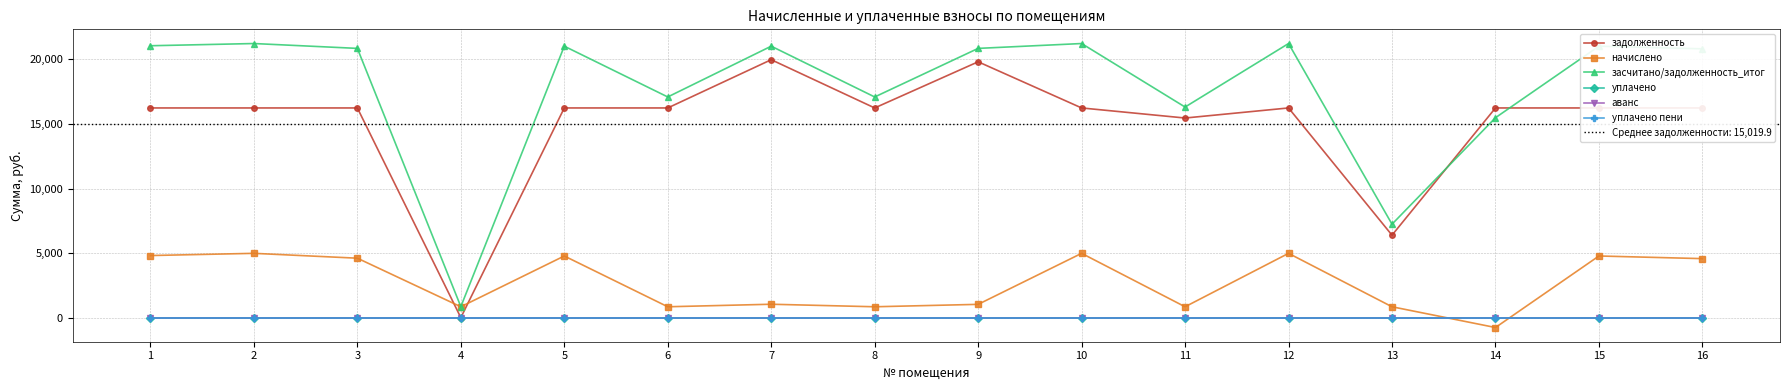

What is the value of the засчитано/задолженность_итог point at the 2nd from the left?

21228.9